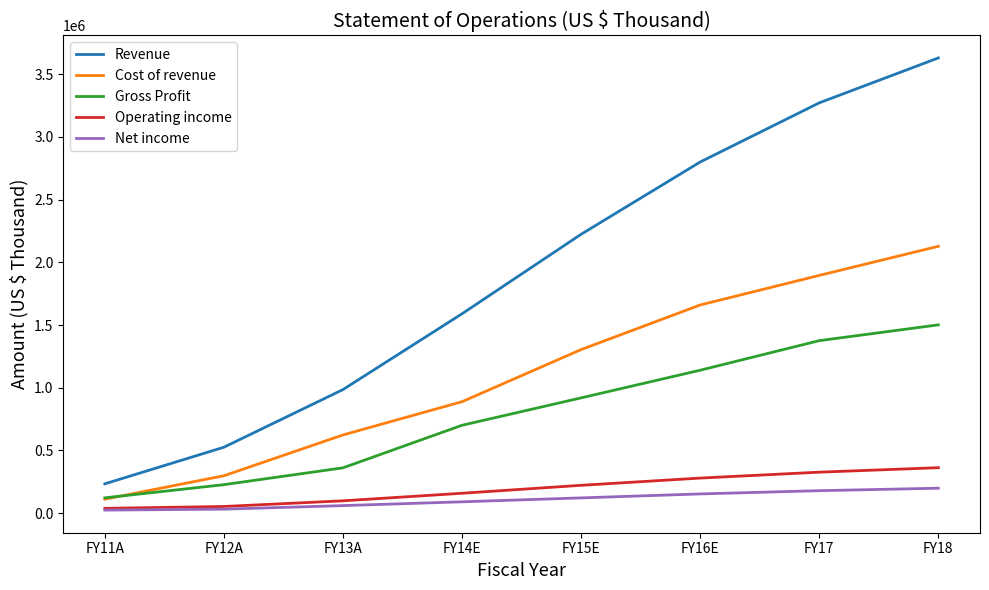

Is the value of Operating income at FY11A greater than the value of Gross Profit at FY14E?

No